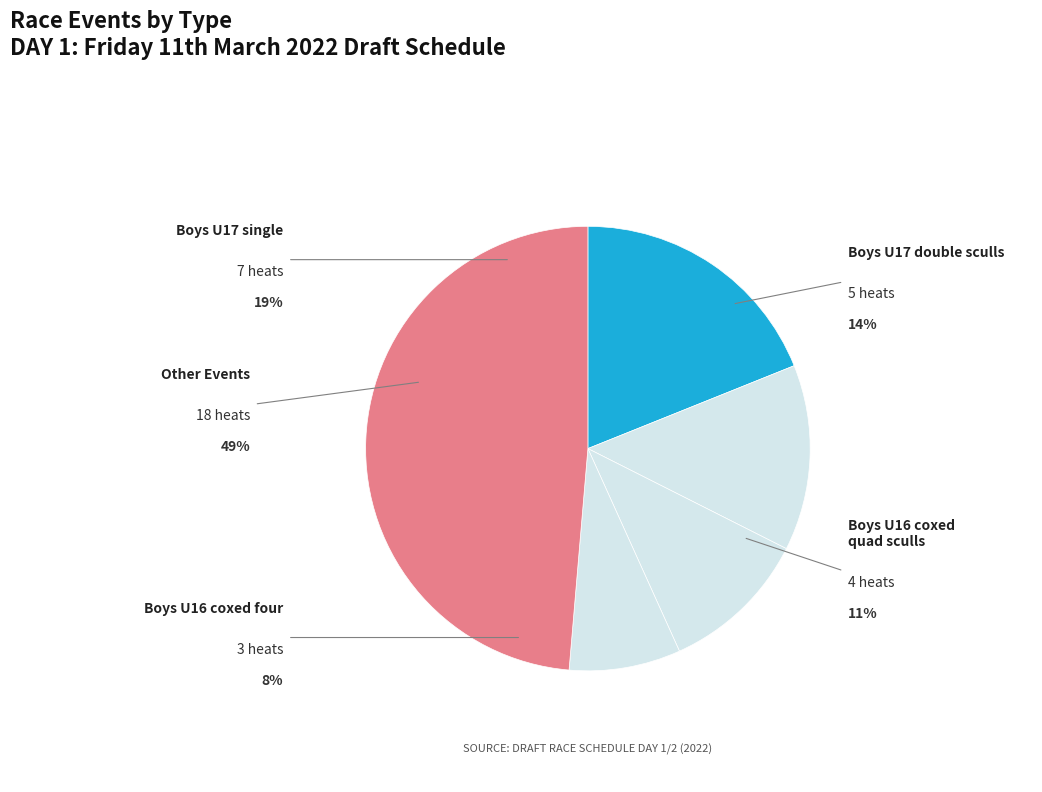

The Boys N18 coxed eight slice represents 1% of the pie. True or false?

False